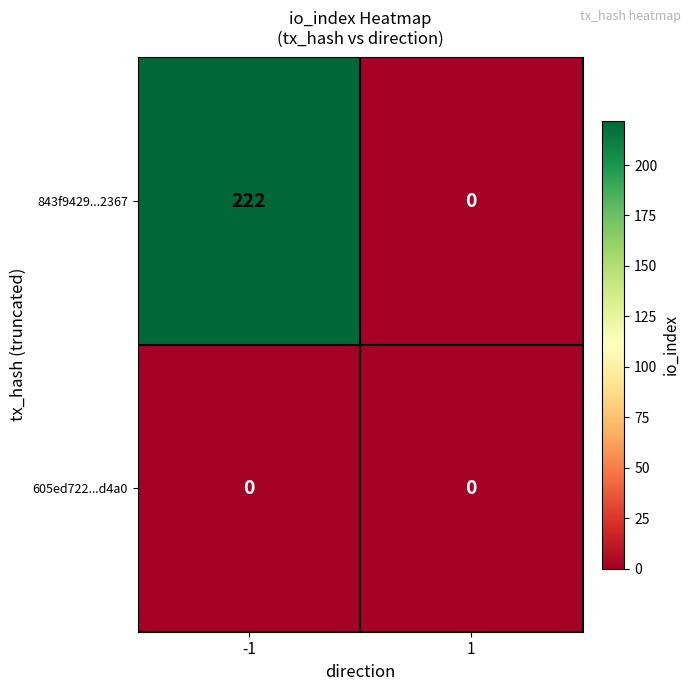

At which category is the sum across all series the highest?

-1